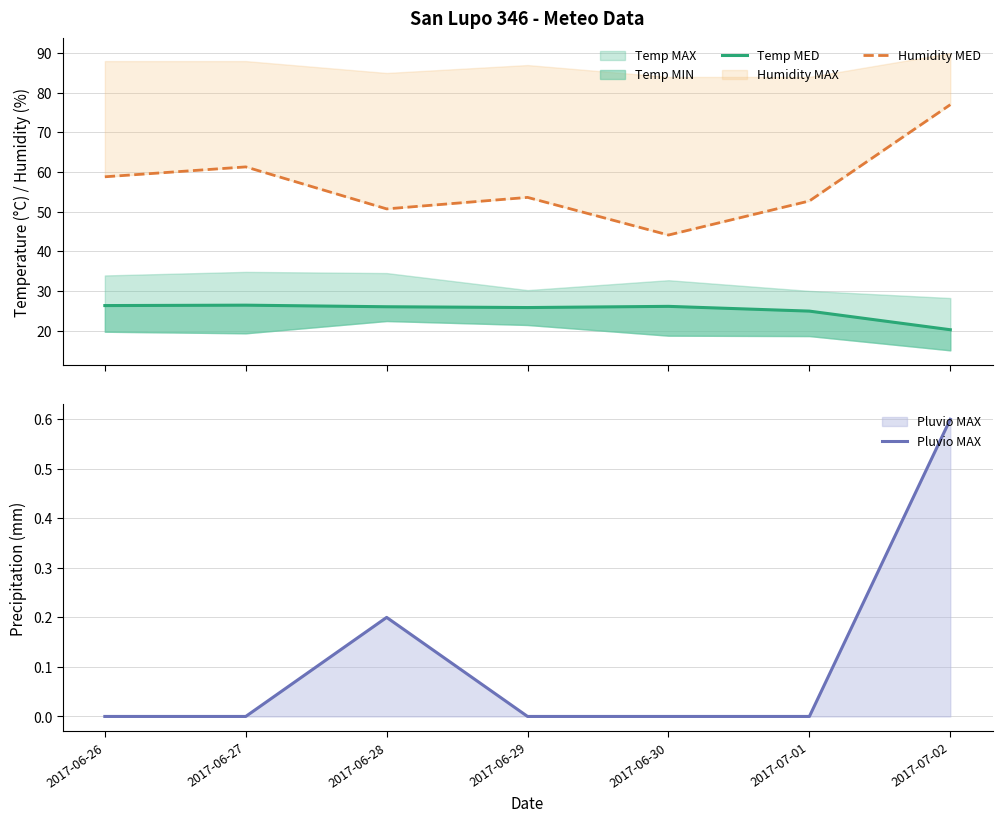

Where is Pluvio MAX nearest to the value 0?

2017-06-26